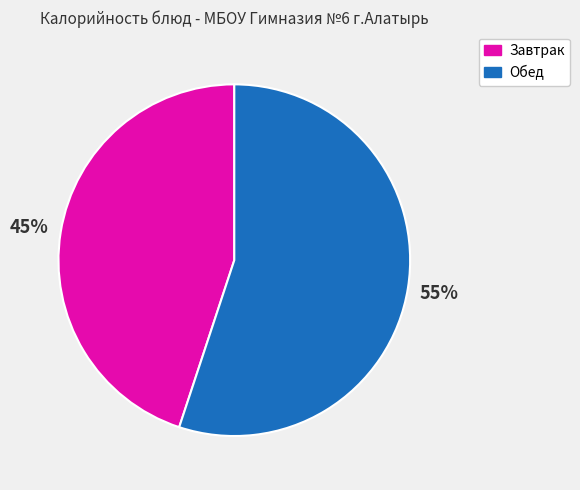

Count the number of slices in the pie.

2